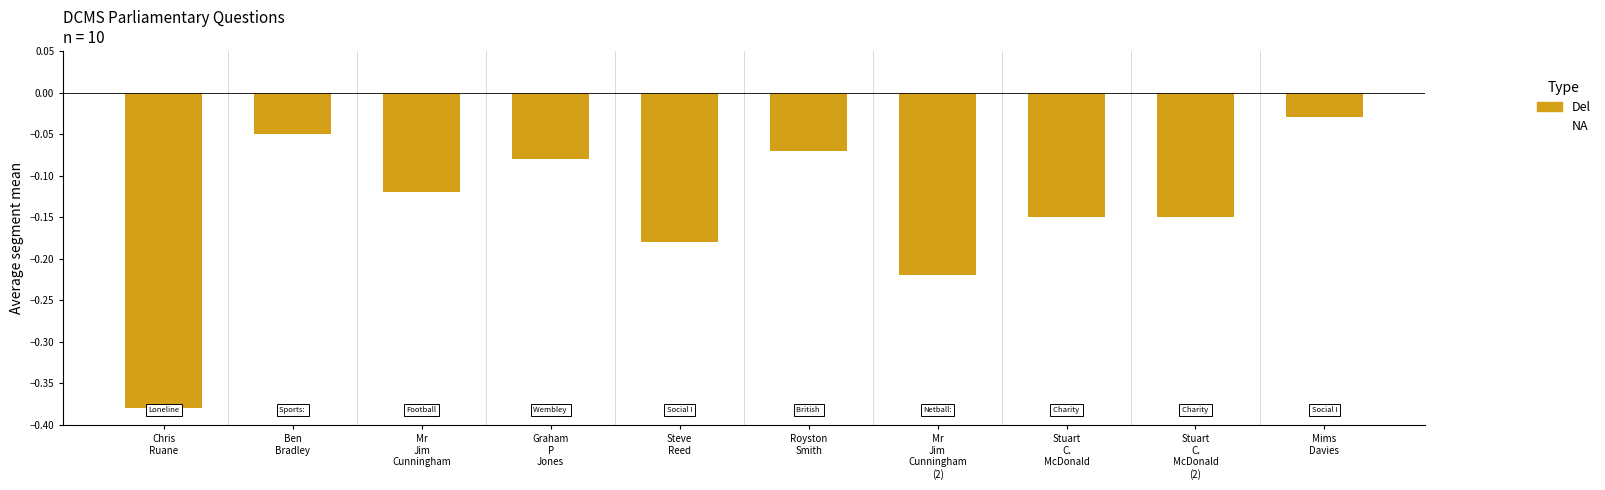

Which has a higher value, Stuart
C.
McDonald or Royston
Smith?

Royston
Smith